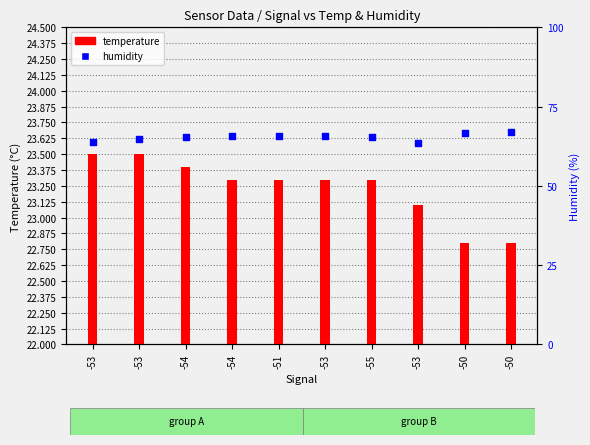

What are all the series names shown in the legend?

temperature, humidity